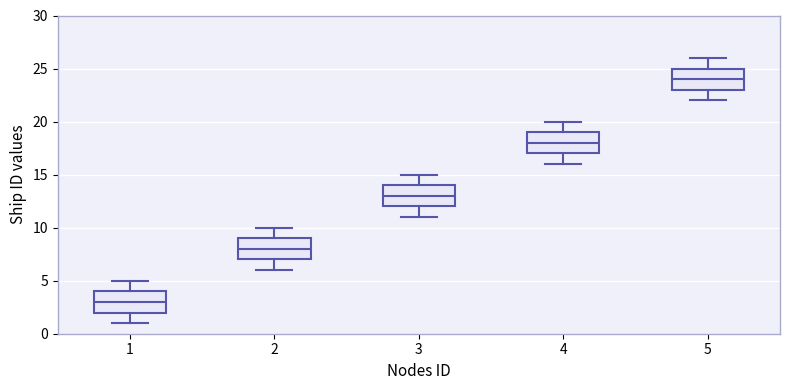

Where does the lower whisker of the box at x = 5 end on the y-axis? The values are not printed on the chart, so give them approximately, as read against the axis.

22